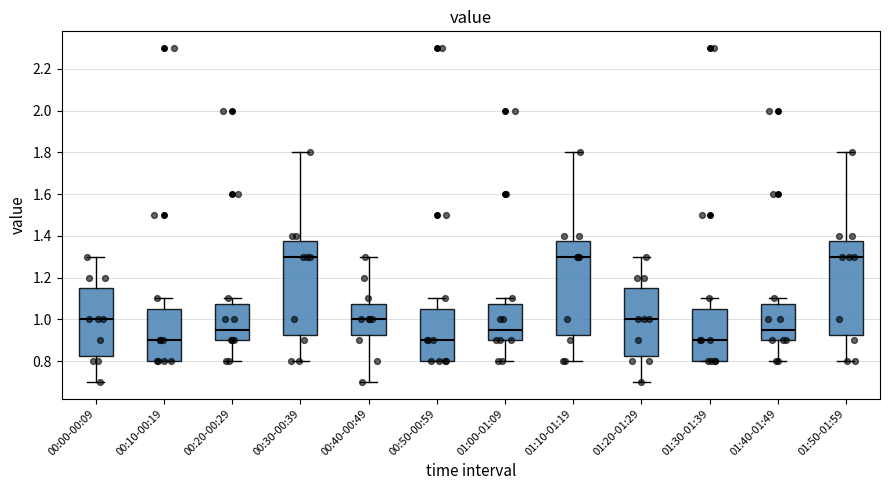

Reading left to right, transcribe this box plot: for each box, give where its median line is, the range the box spans, and where its two whiskers end, as read against the y-axis. The values are not printed on the chart, so give them approximately, as read against the axis.

00:00-00:09: median 1.00, box 0.82 to 1.16, whiskers 0.70 to 1.30
00:10-00:19: median 0.90, box 0.80 to 1.06, whiskers 0.80 to 1.10
00:20-00:29: median 0.96, box 0.90 to 1.08, whiskers 0.80 to 1.10
00:30-00:39: median 1.30, box 0.92 to 1.38, whiskers 0.80 to 1.80
00:40-00:49: median 1.00, box 0.92 to 1.08, whiskers 0.70 to 1.30
00:50-00:59: median 0.90, box 0.80 to 1.06, whiskers 0.80 to 1.10
01:00-01:09: median 0.96, box 0.90 to 1.08, whiskers 0.80 to 1.10
01:10-01:19: median 1.30, box 0.92 to 1.38, whiskers 0.80 to 1.80
01:20-01:29: median 1.00, box 0.82 to 1.16, whiskers 0.70 to 1.30
01:30-01:39: median 0.90, box 0.80 to 1.06, whiskers 0.80 to 1.10
01:40-01:49: median 0.96, box 0.90 to 1.08, whiskers 0.80 to 1.10
01:50-01:59: median 1.30, box 0.92 to 1.38, whiskers 0.80 to 1.80